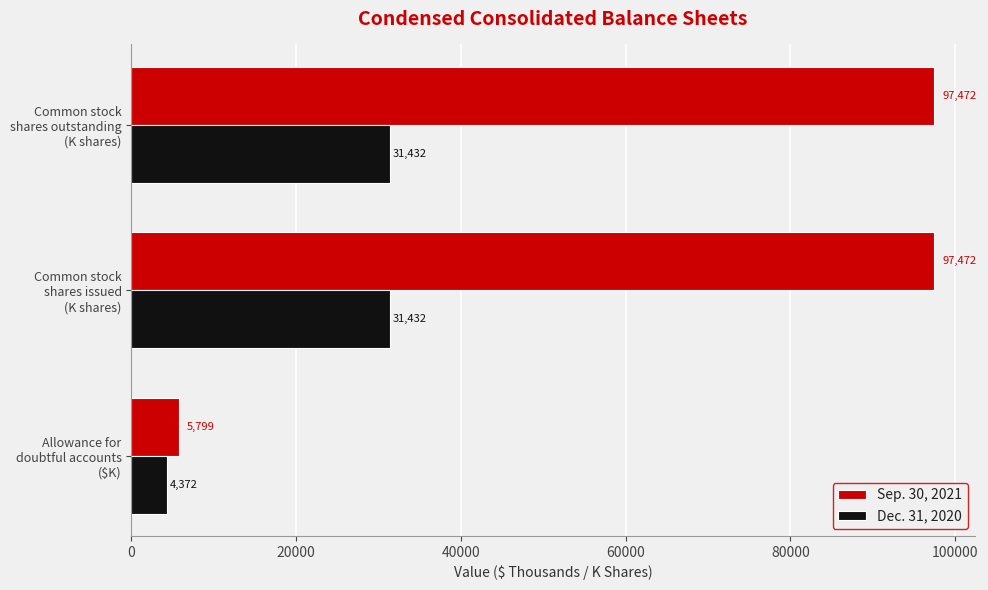

Which series has the largest total across all categories?

Sep. 30, 2021